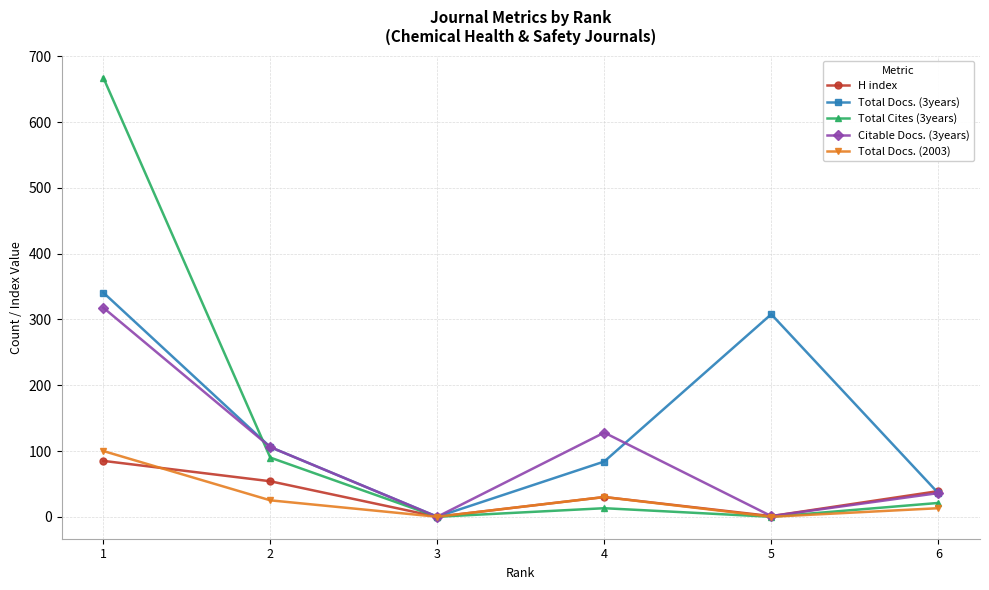

What are all the series names shown in the legend?

H index, Total Docs. (3years), Total Cites (3years), Citable Docs. (3years), Total Docs. (2003)